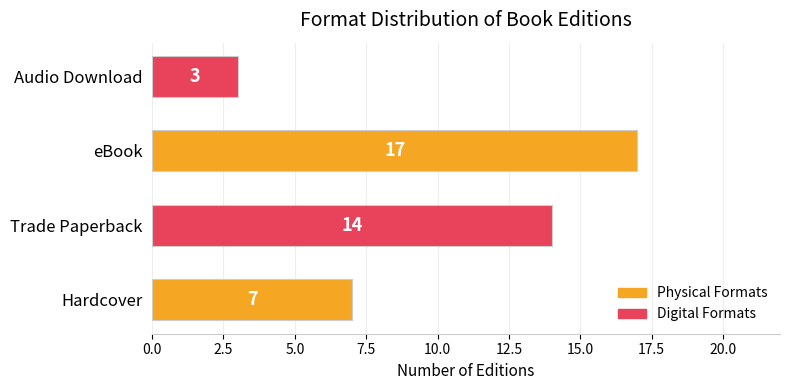

Reading top to bottom, extract all data points from this chart.

Audio Download=3	eBook=17	Trade Paperback=14	Hardcover=7